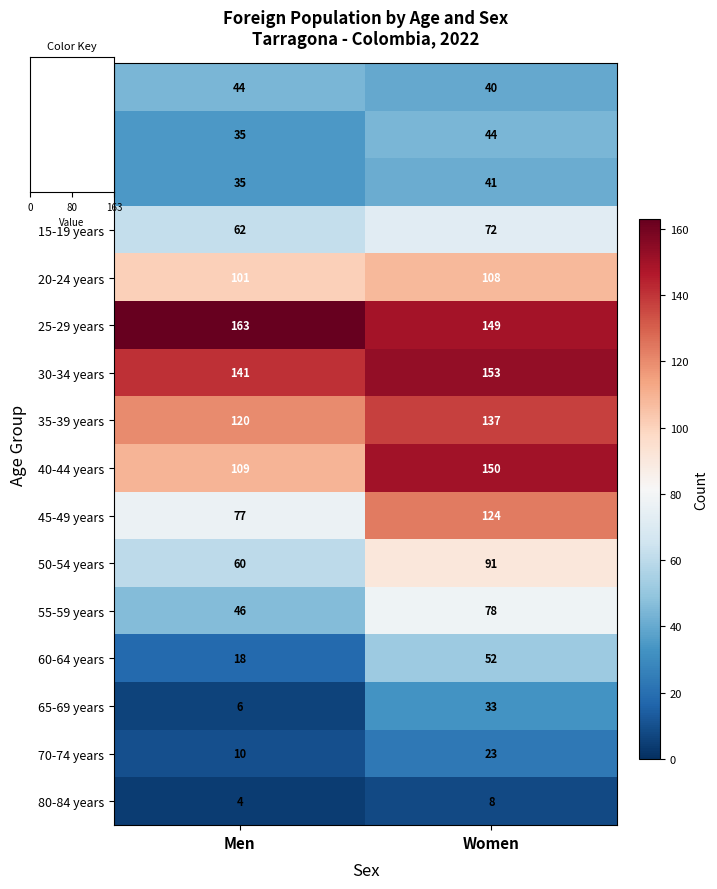

Which series changed the most between Men and Women?

45-49 years